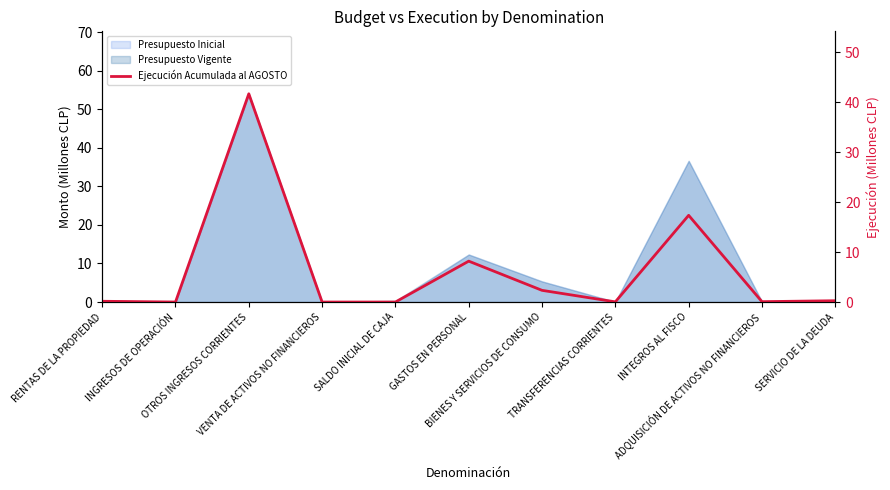

What is the difference between the maximum and second lowest values?

41.7